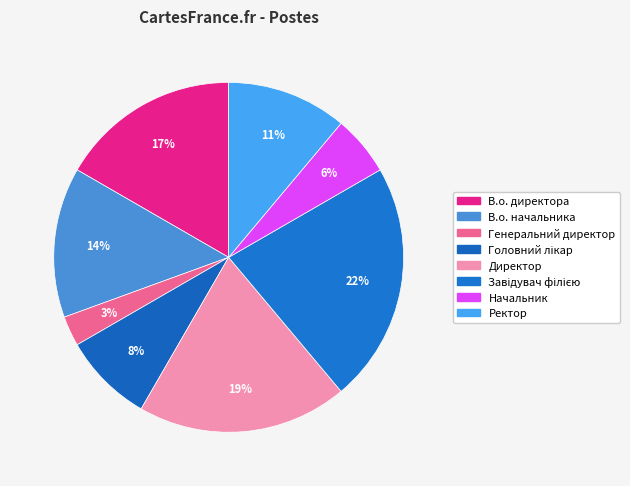

Count the number of slices in the pie.

8